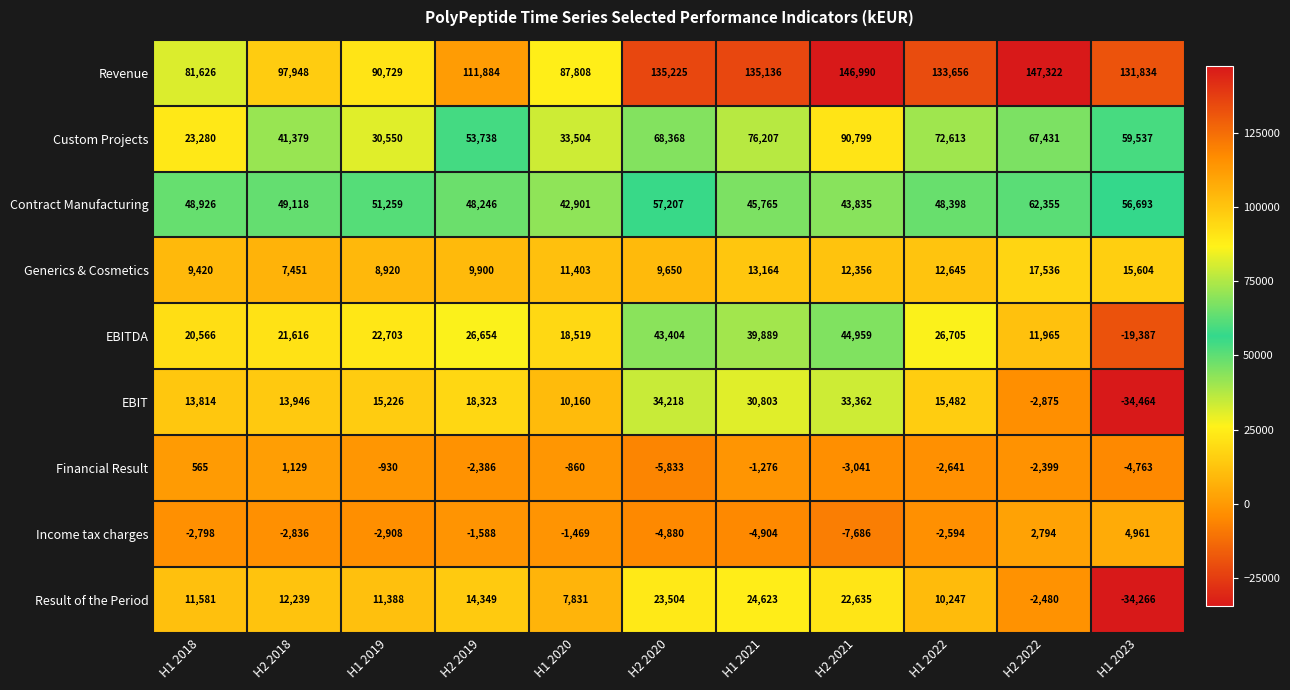

What is the difference between the highest and lowest values at H1 2023?

166298